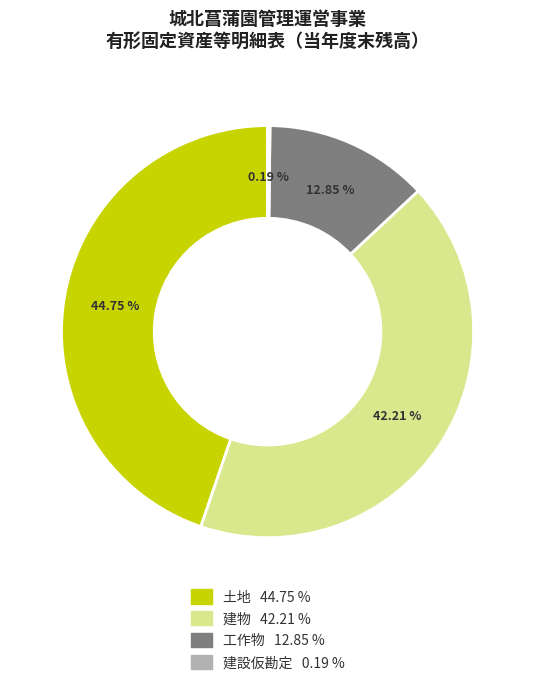

To the nearest percent, what is the average slice percentage?

25%